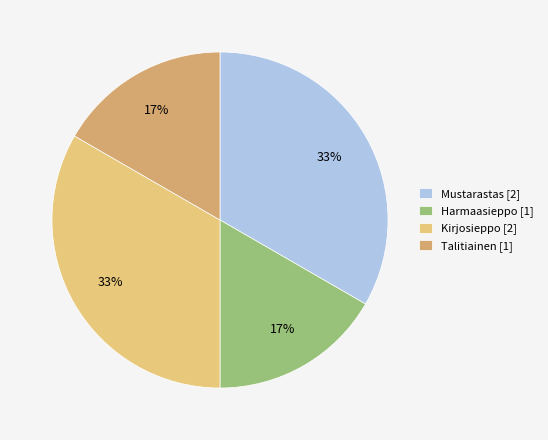

To the nearest percent, what portion does Talitiainen represent?

17%